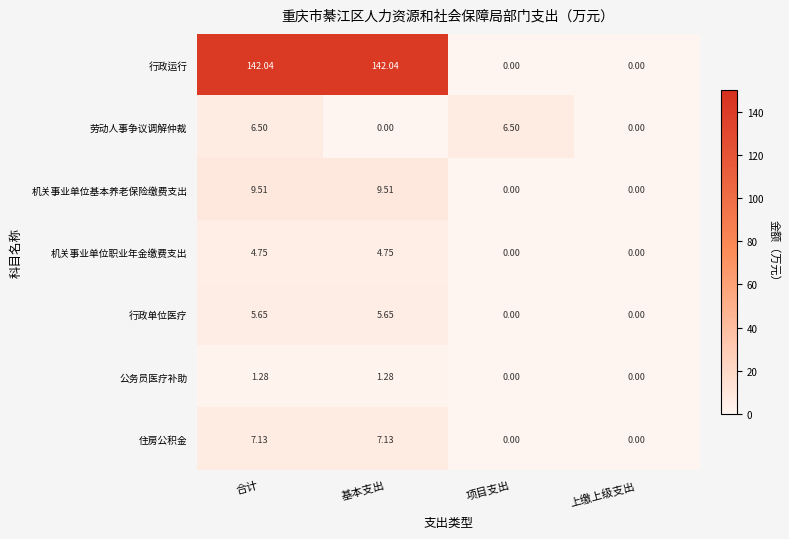

Which series has the widest spread of values?

行政运行